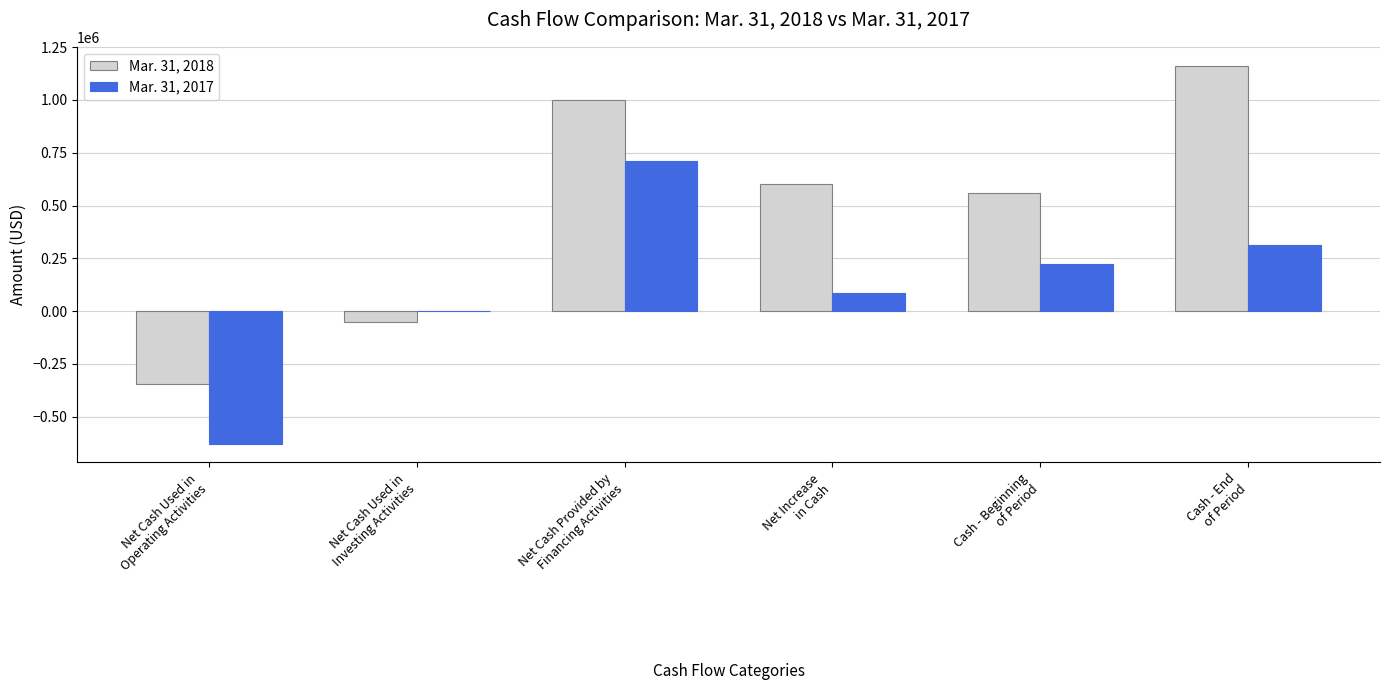

What is the total value across all series at Net Cash Used in
Investing Activities?

-52610